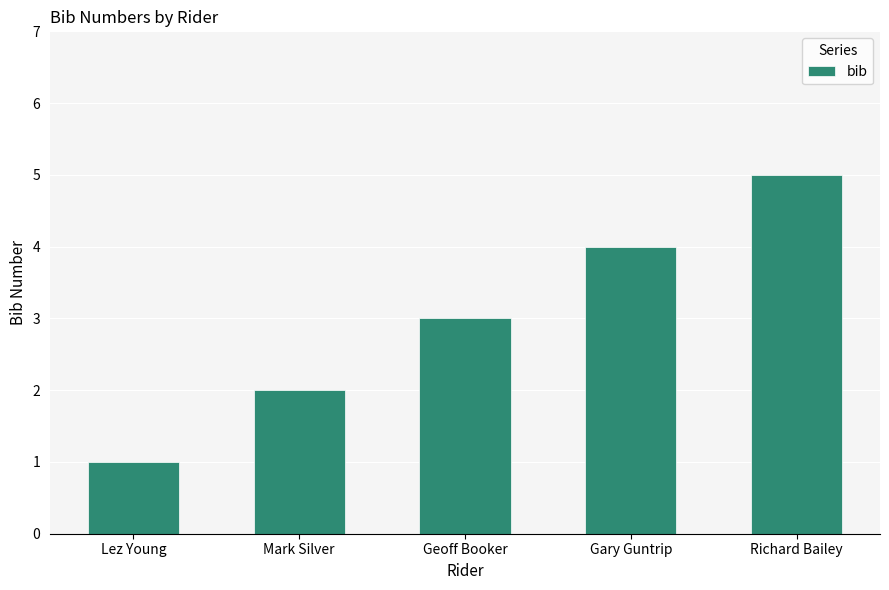

At which category does the chart reach its minimum across all series?

Lez Young